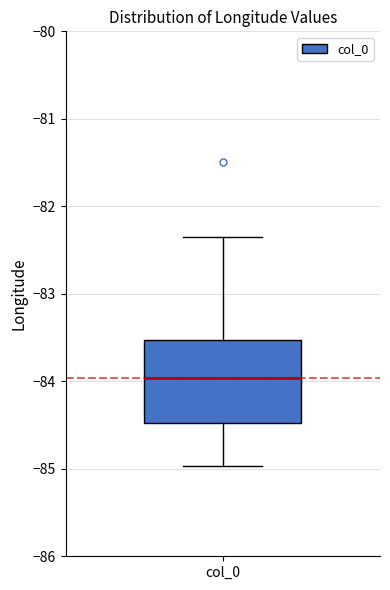

Read this box plot against the y-axis: the position of the median line, the range covered by the box, and the ends of both whiskers. The values are not printed on the chart, so give them approximately, as read against the axis.

median -84.0, box -84.5 to -83.5, whiskers -85.0 to -82.3